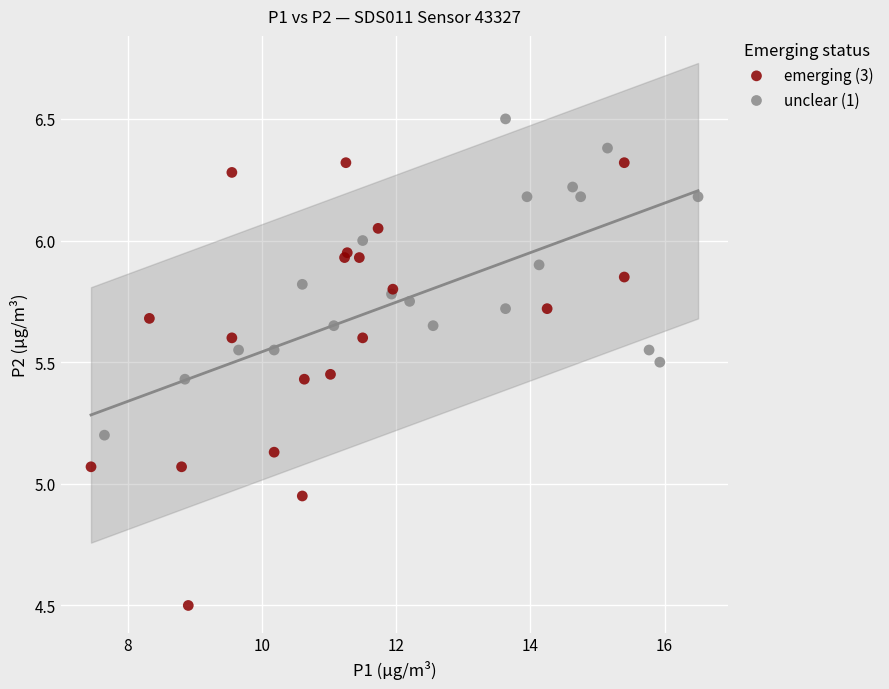

What are all the series names shown in the legend?

emerging (3), unclear (1)